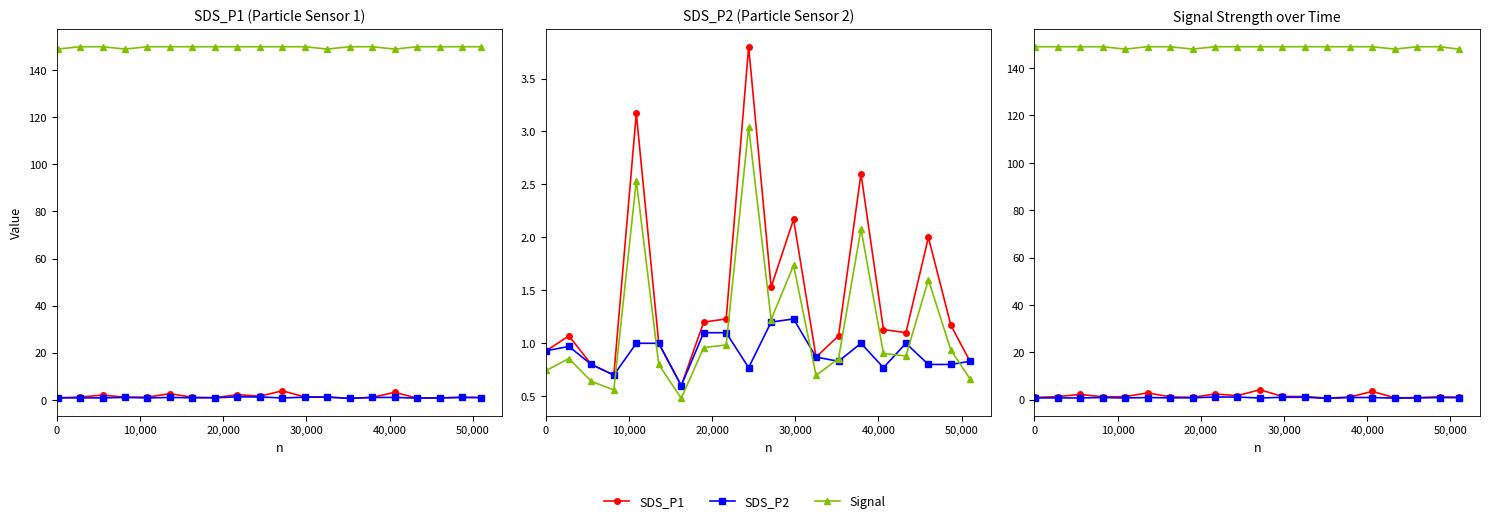

Is the value of SDS_P2 at 14 greater than the value of SDS_P1 at 10?

No